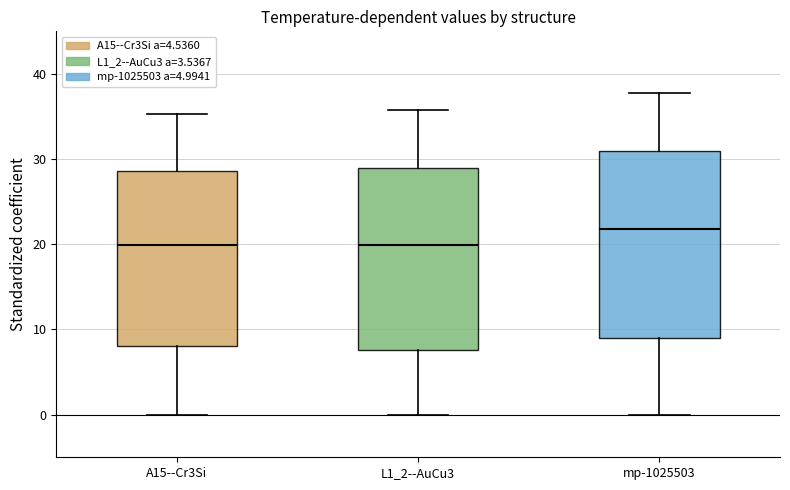

Where does the median line of the box for L1_2--AuCu3 sit on the y-axis? The values are not printed on the chart, so give them approximately, as read against the axis.

20